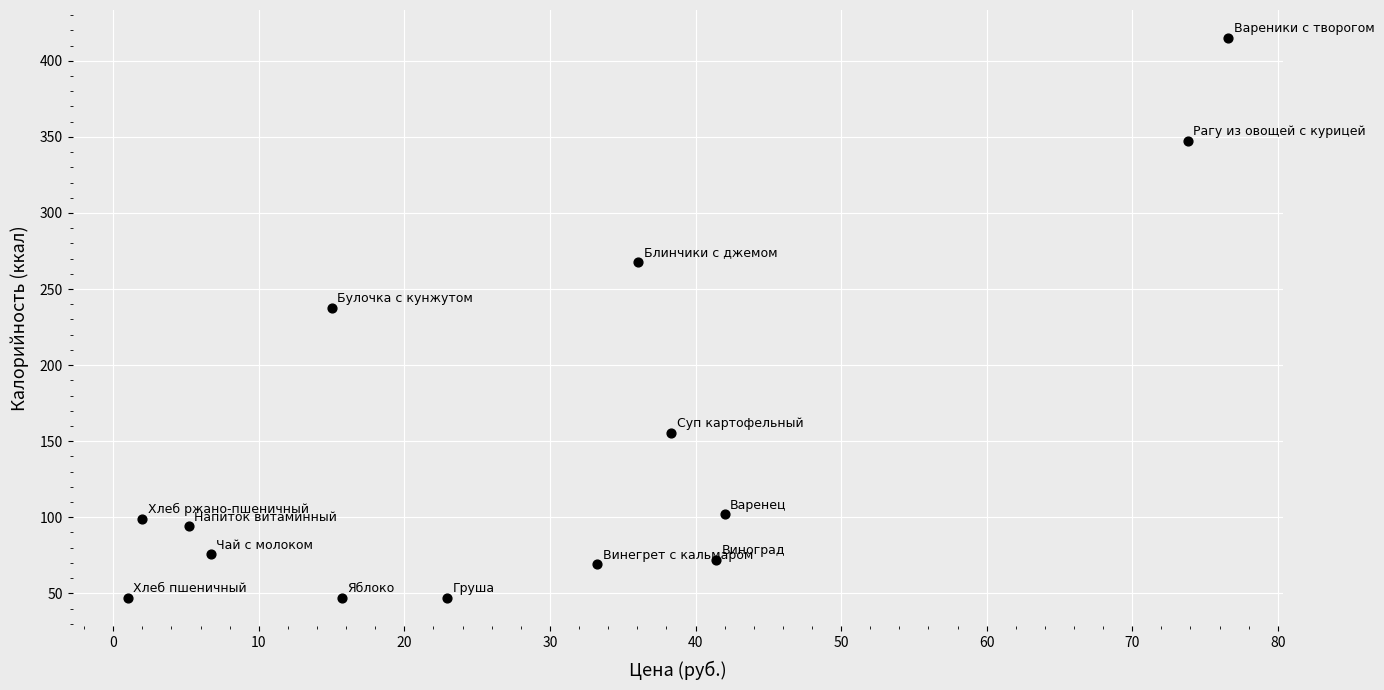

What is the range of X values (max minus min)?

75.6